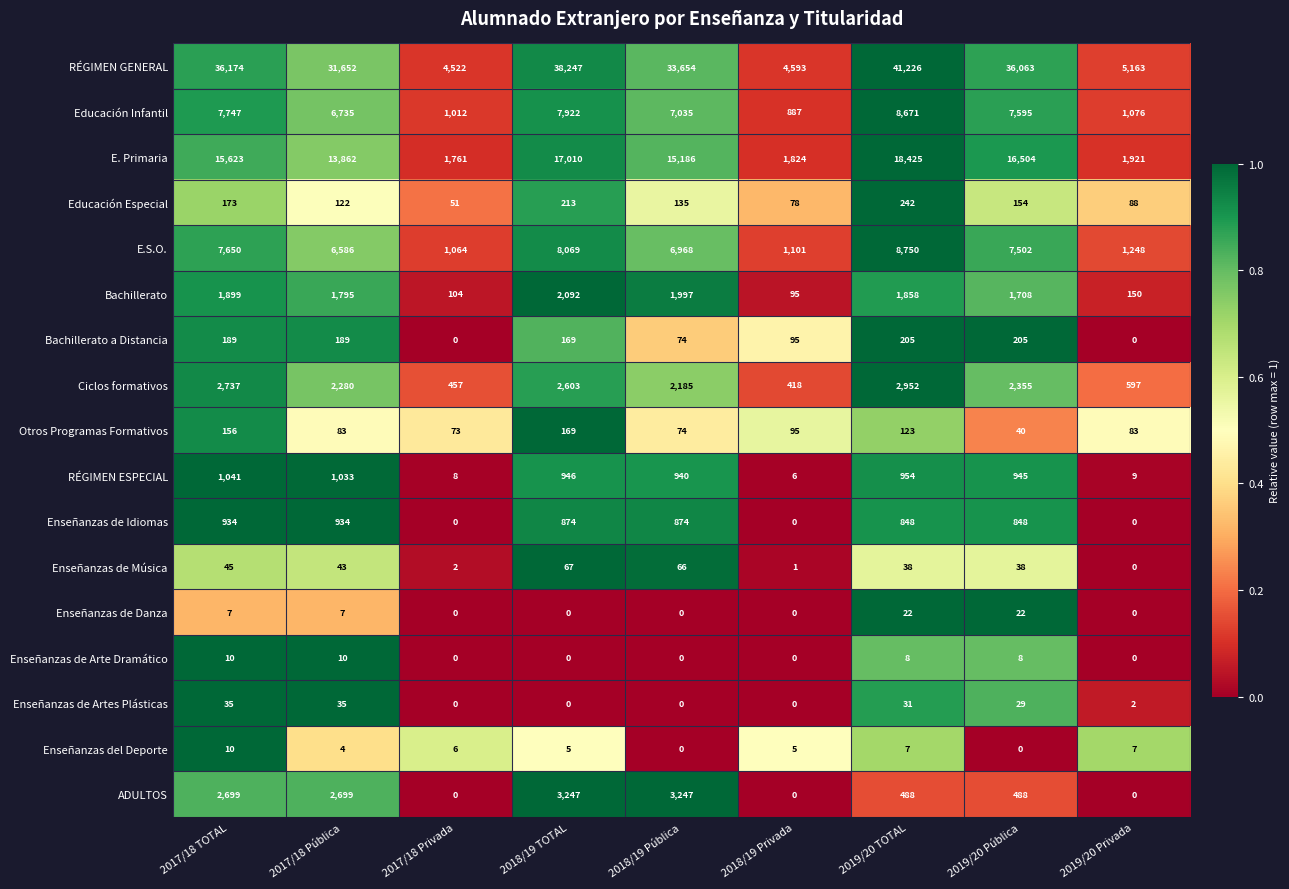

What is the spread (max minus min) of values at 2017/18 Pública?

31648